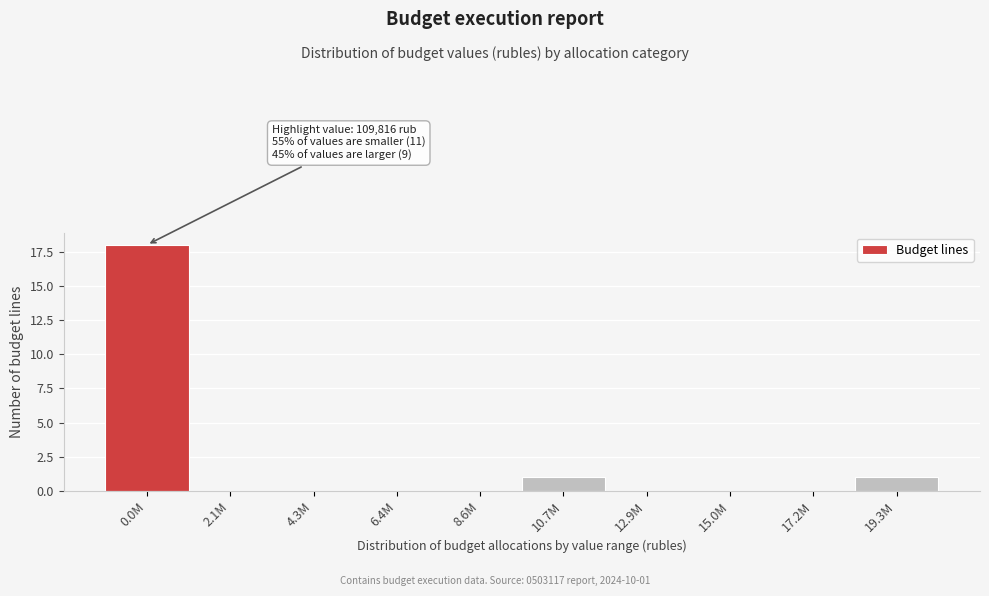

Reading left to right, extract all data points from this chart.

0.0M=18	2.1M=0	4.3M=0	6.4M=0	8.6M=0	10.7M=1	12.9M=0	15.0M=0	17.2M=0	19.3M=1